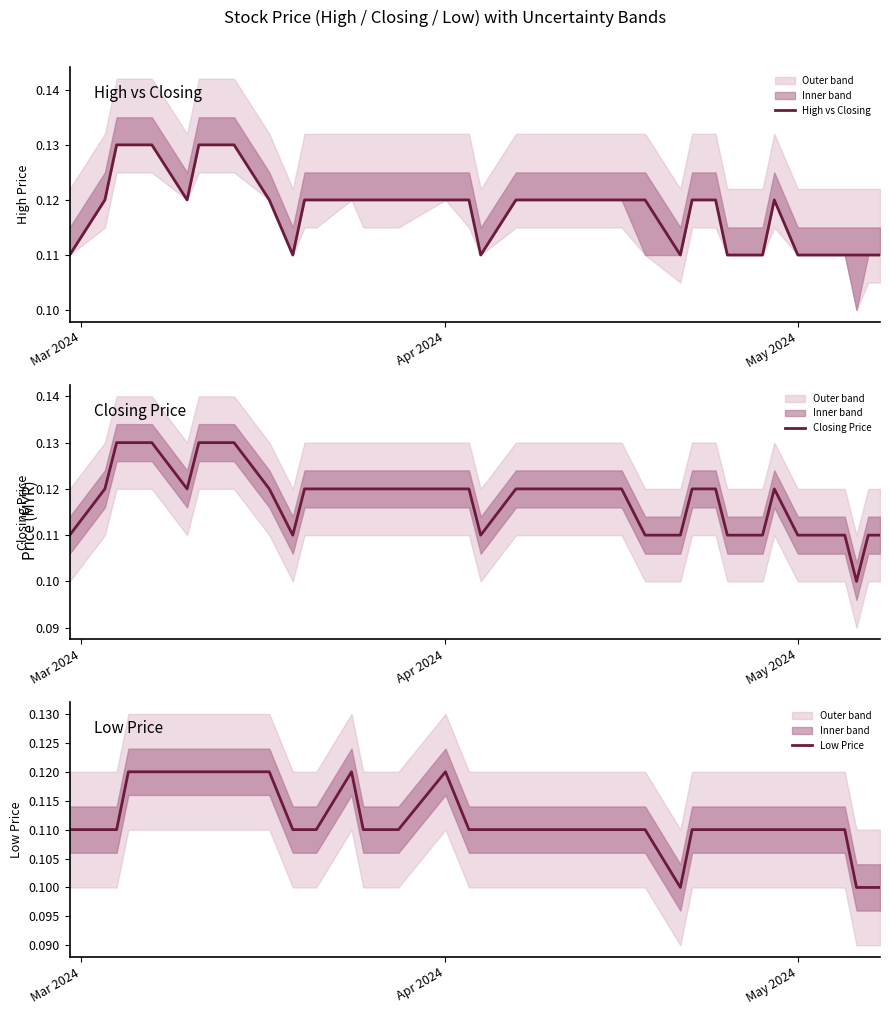

Does the chart have visible grid lines?

No